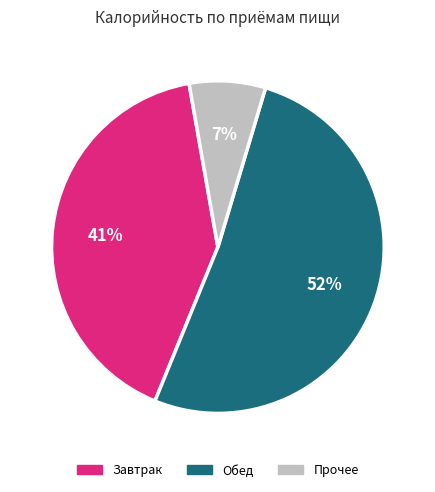

Is there a majority slice in this chart?

Yes